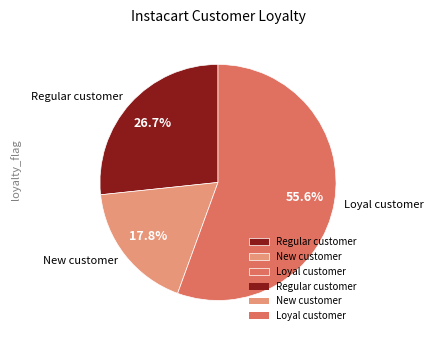

Which has a higher value, Regular customer or Loyal customer?

Loyal customer